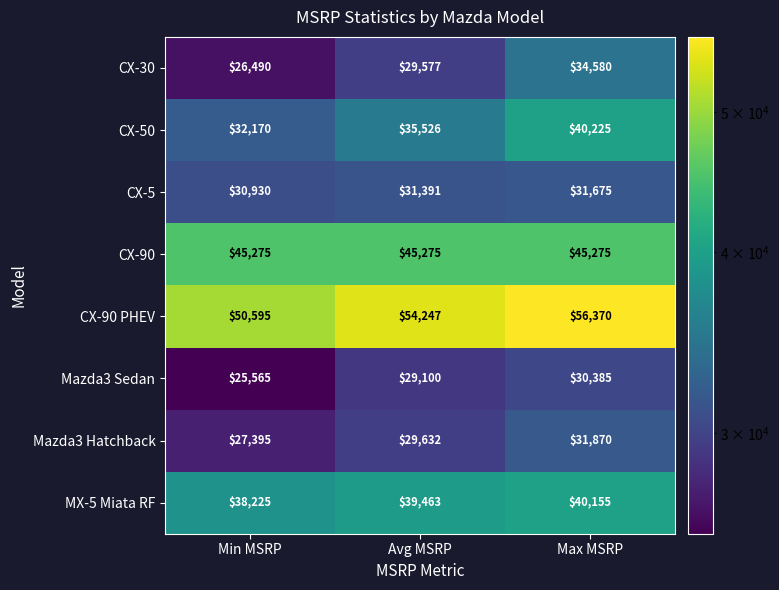

The value of Mazda3 Sedan at Max MSRP is 30385. True or false?

True